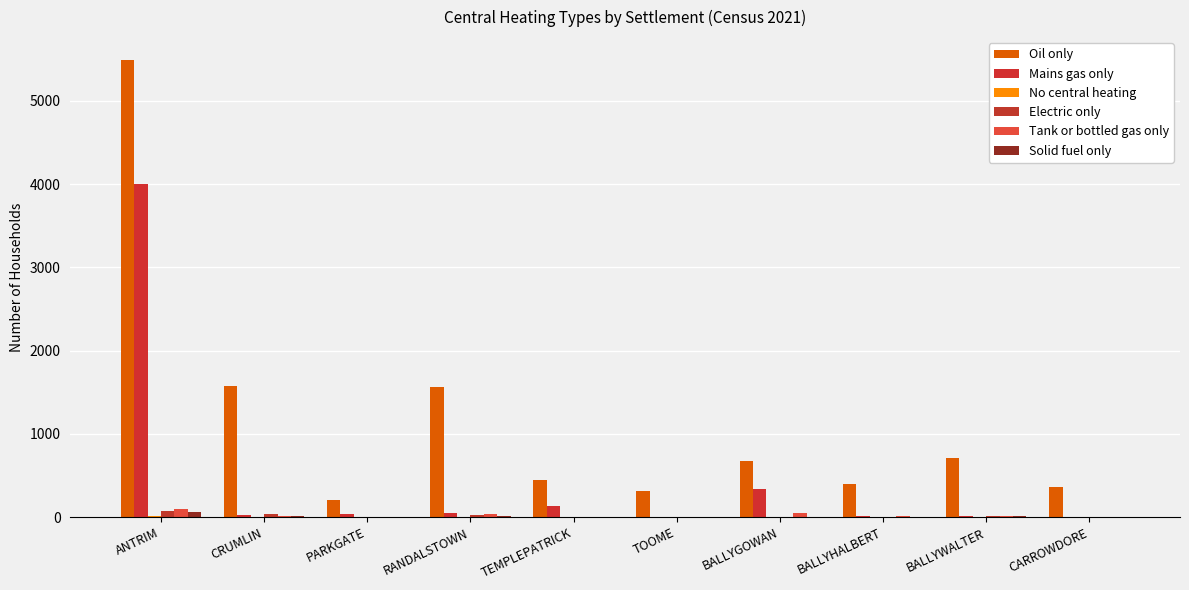

What is the average value of the No central heating series?

3